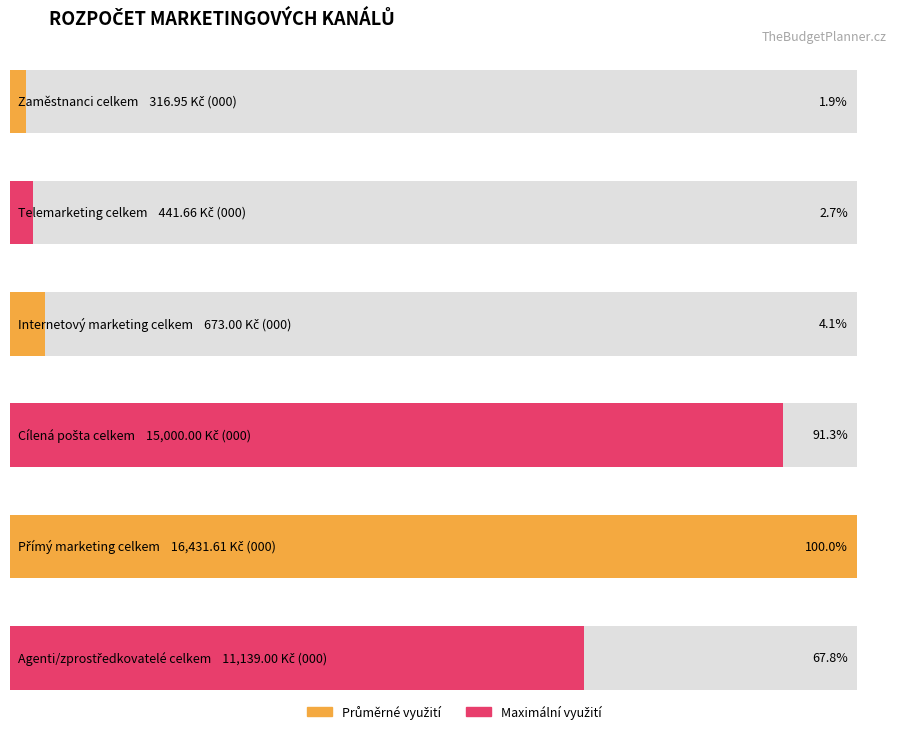

At which category does the chart reach its peak across all series?

Přímý marketing celkem (000) Kč